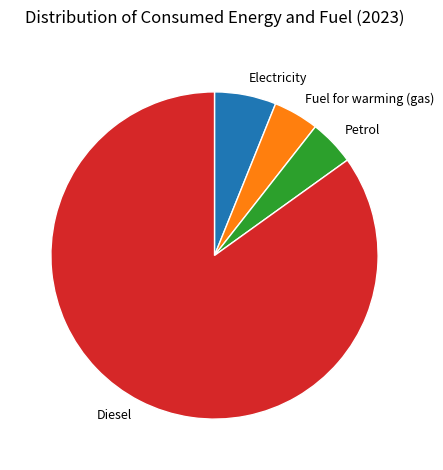

Is there any slice that represents more than half of the pie?

Yes